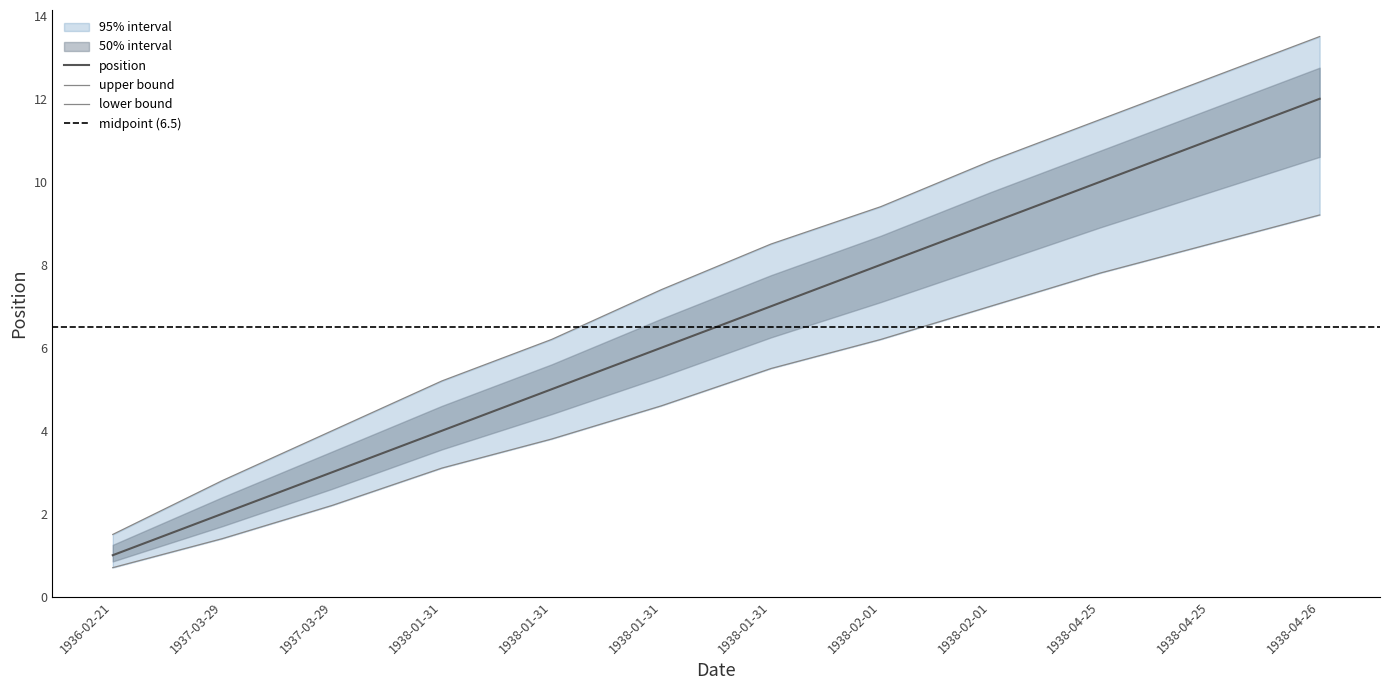

The position series shows 12.0 at 1938-04-26. True or false?

True